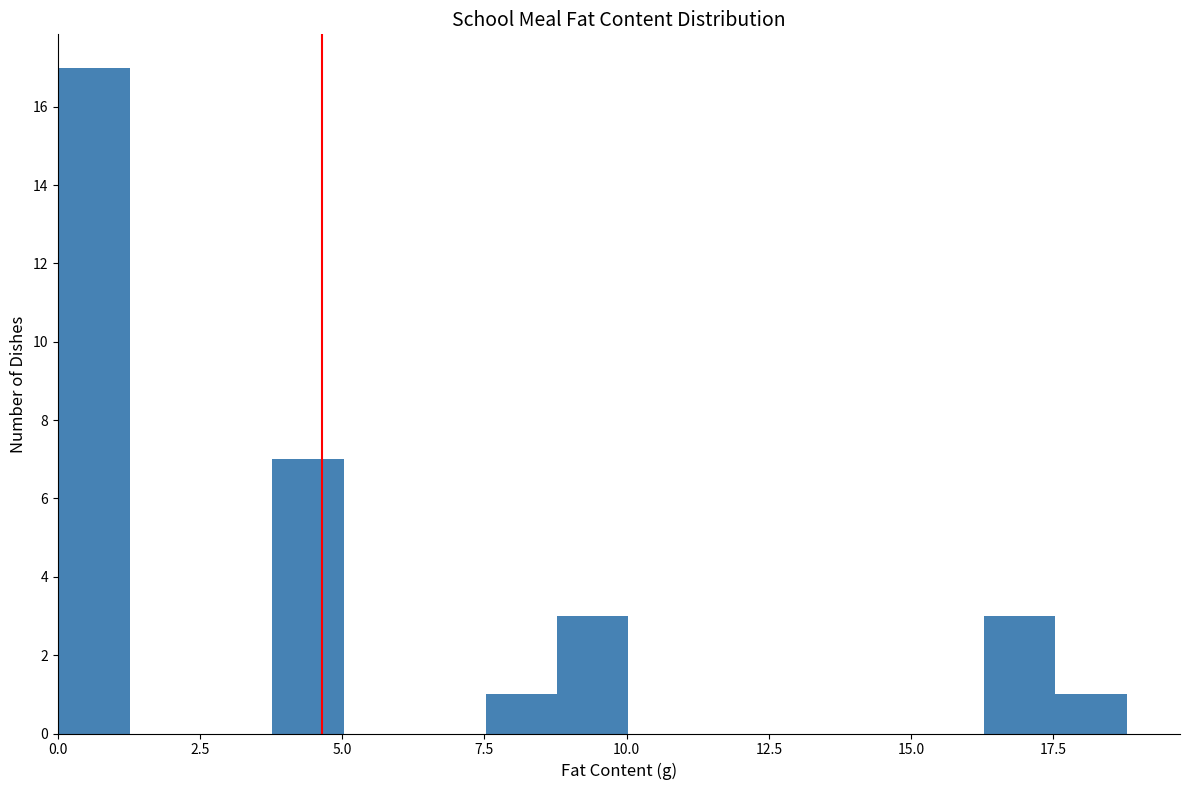

Around what value on the x-axis is the tallest bar? Give the approximate position of its centre, as read against the axis.

0.5